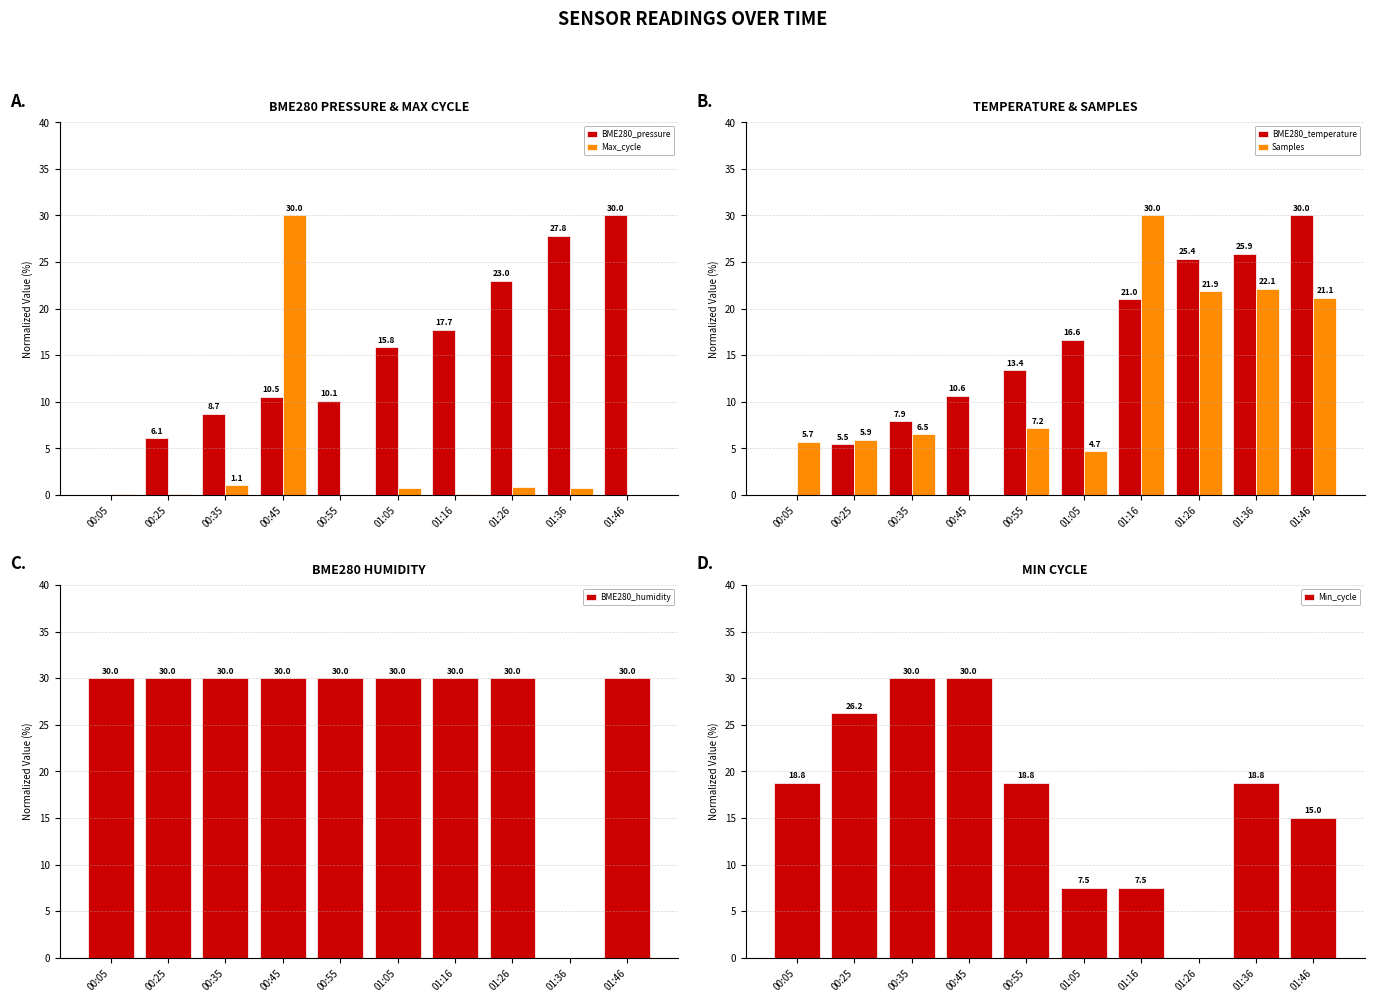

At how many categories does at least one series exceed 10?

10